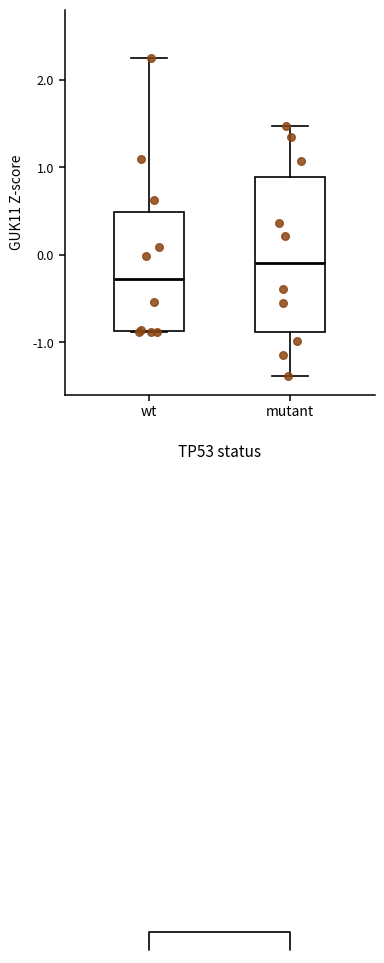

Where is the upper edge of the box for mutant on the y-axis? The values are not printed on the chart, so give them approximately, as read against the axis.

0.9